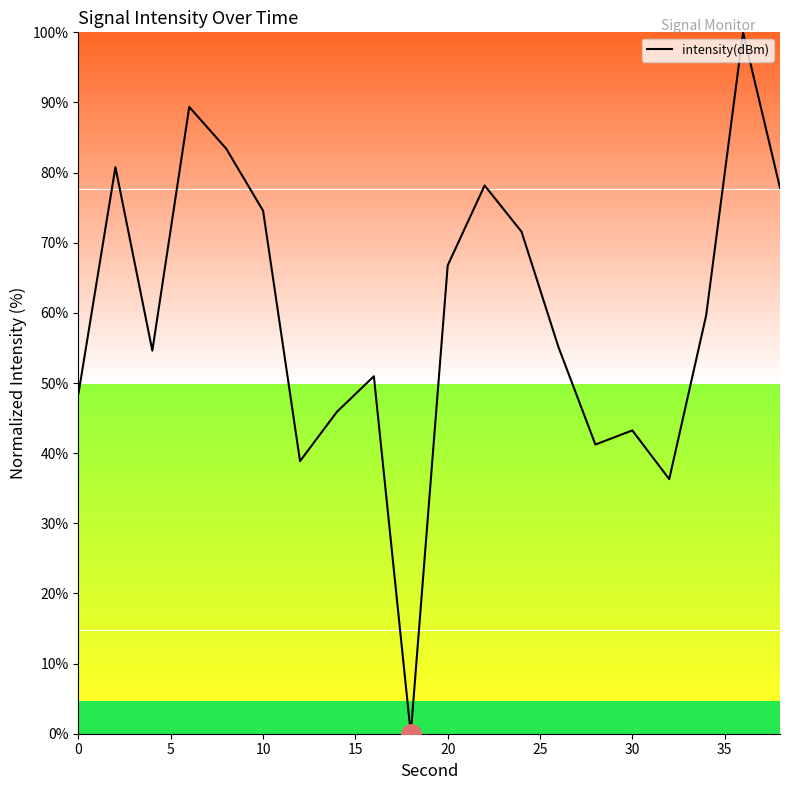

What is the difference between the maximum and minimum values?

100.0